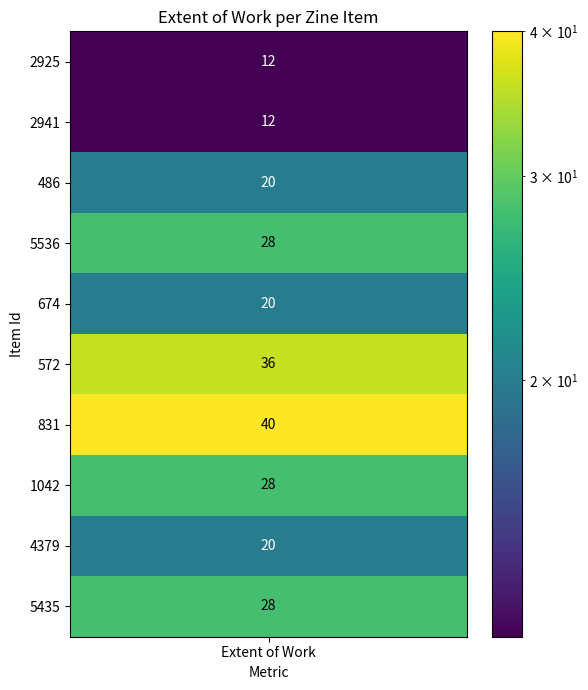

What value does the data have at 1042?

28